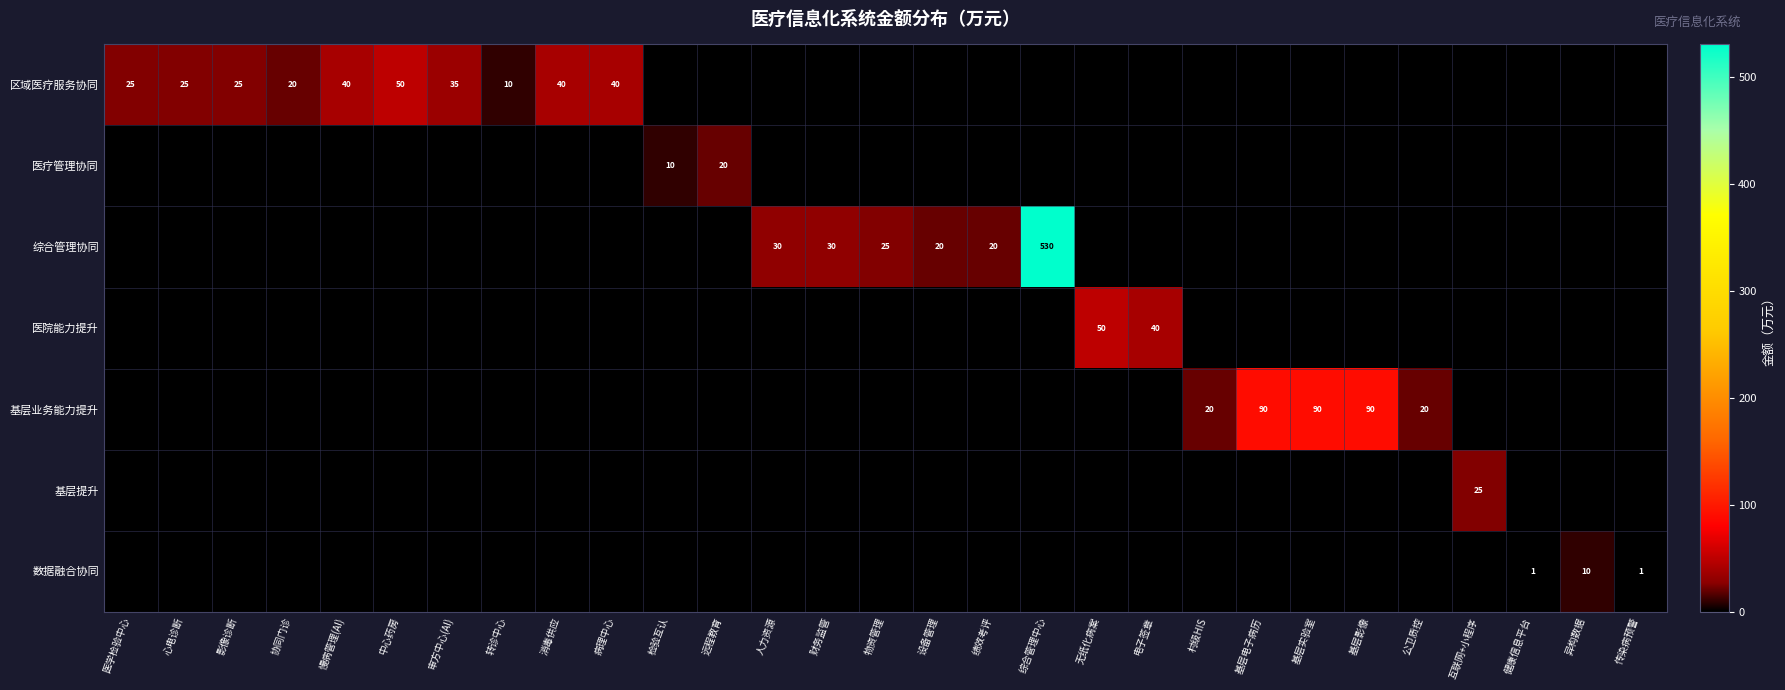

Is it true that 基层业务能力提升 equals 53 at 基层影像?

False